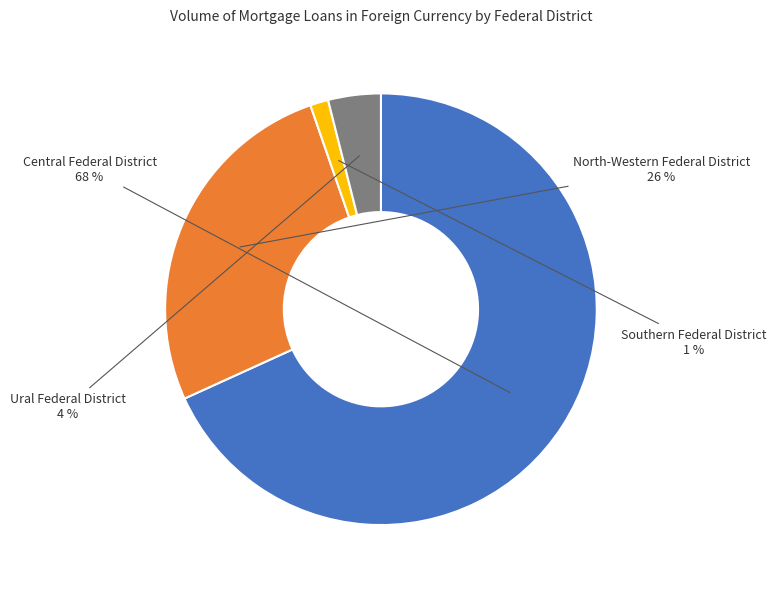

How many segments does this pie chart have?

4